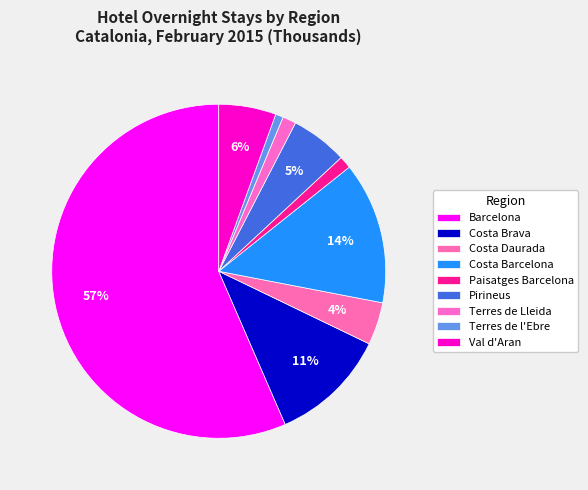

To the nearest percent, what portion does Terres de Lleida represent?

1%